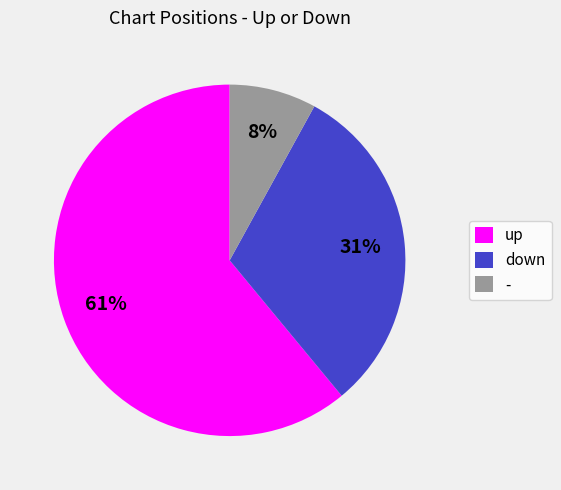

Combined, do down and - account for over 50%?

No